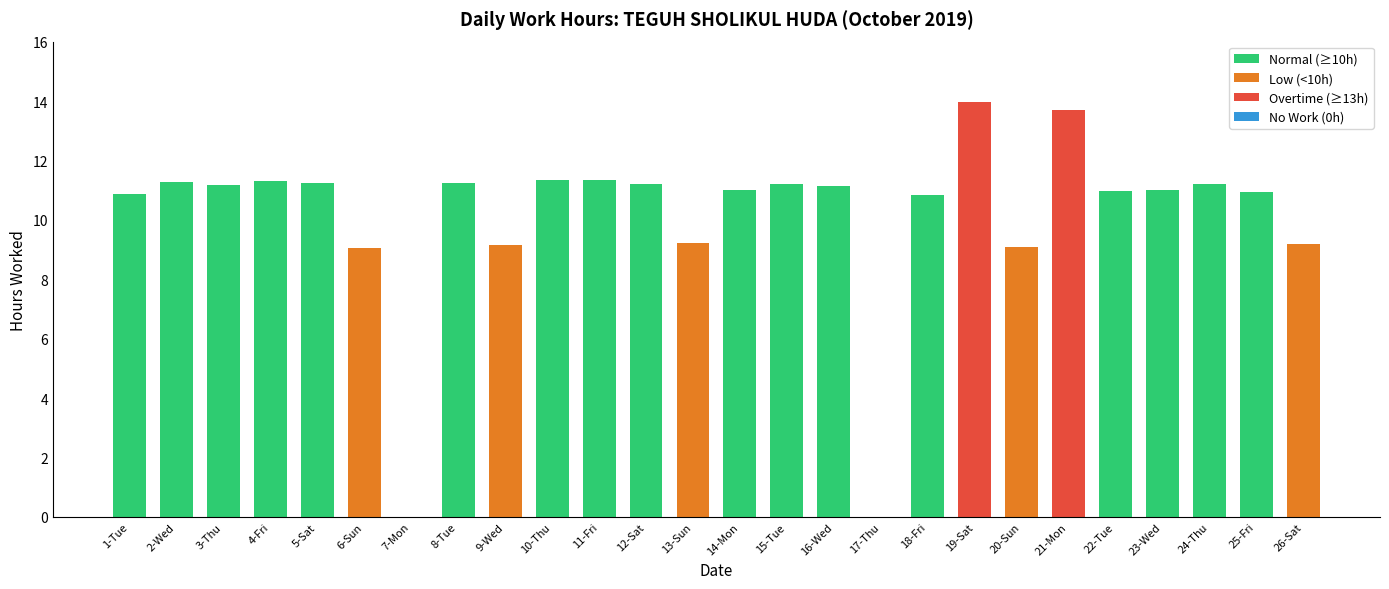

Between 15-Tue and 23-Wed, which is larger?

15-Tue